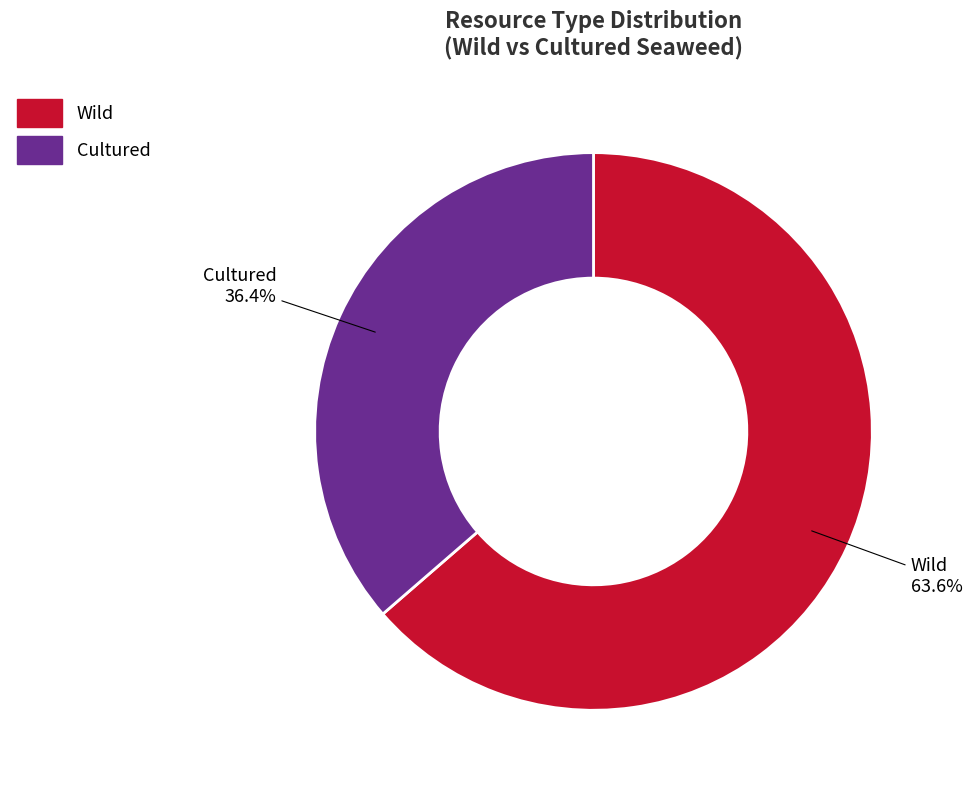

What is the ratio of the value at Cultured to the value at Wild?

0.6